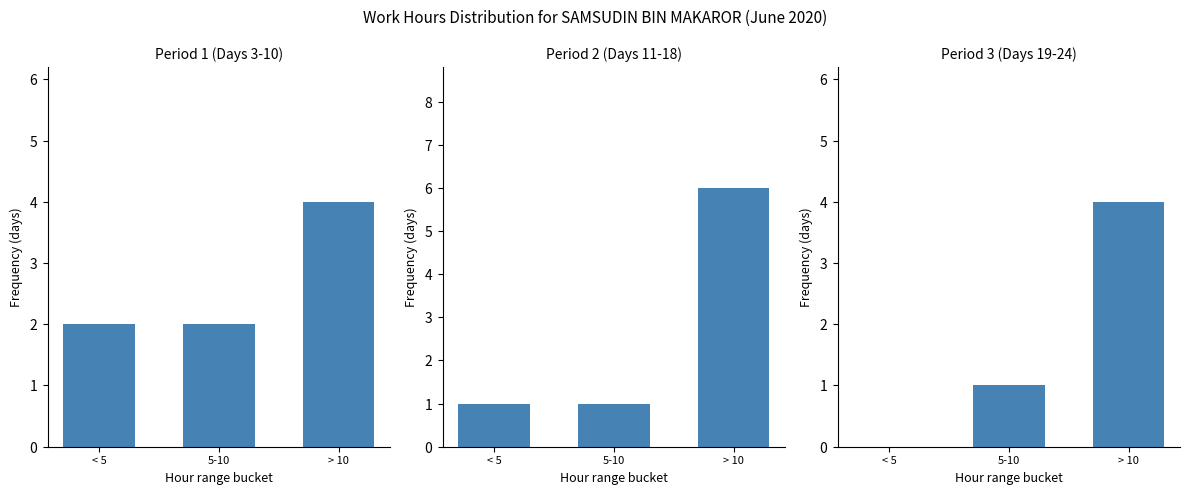

What is the difference between the values at < 5 and > 10?

4